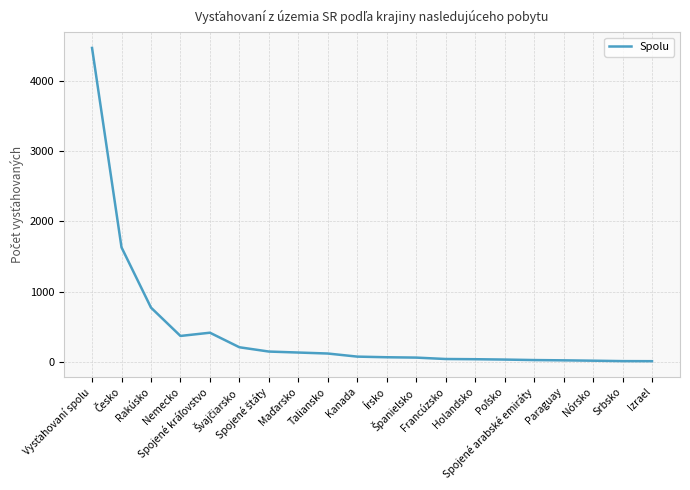

What is the difference between the maximum and minimum values?

4456